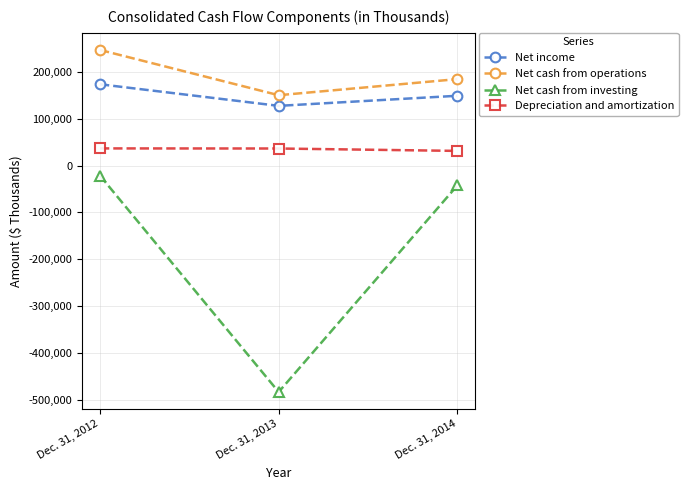

The Net cash from operations series shows 184408 at Dec. 31, 2014. True or false?

True